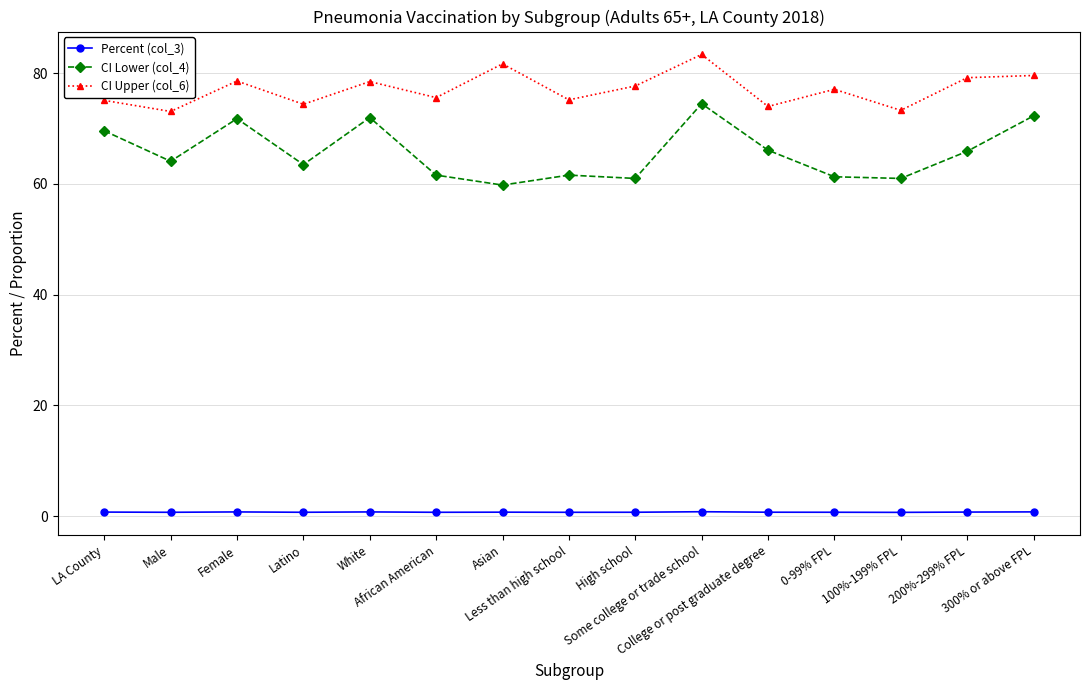

True or false: CI Lower (col_4) has more than 1 points higher than both neighbors.

True